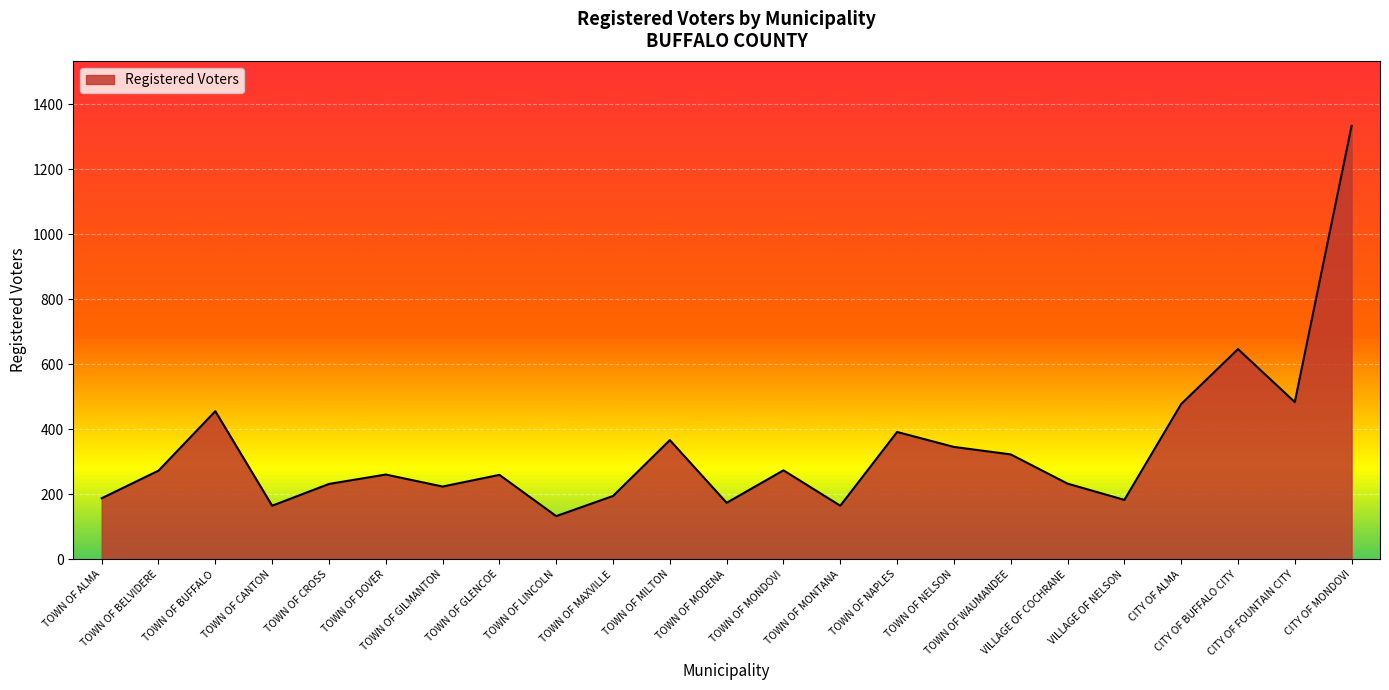

What is the difference between the maximum and minimum values?

1201